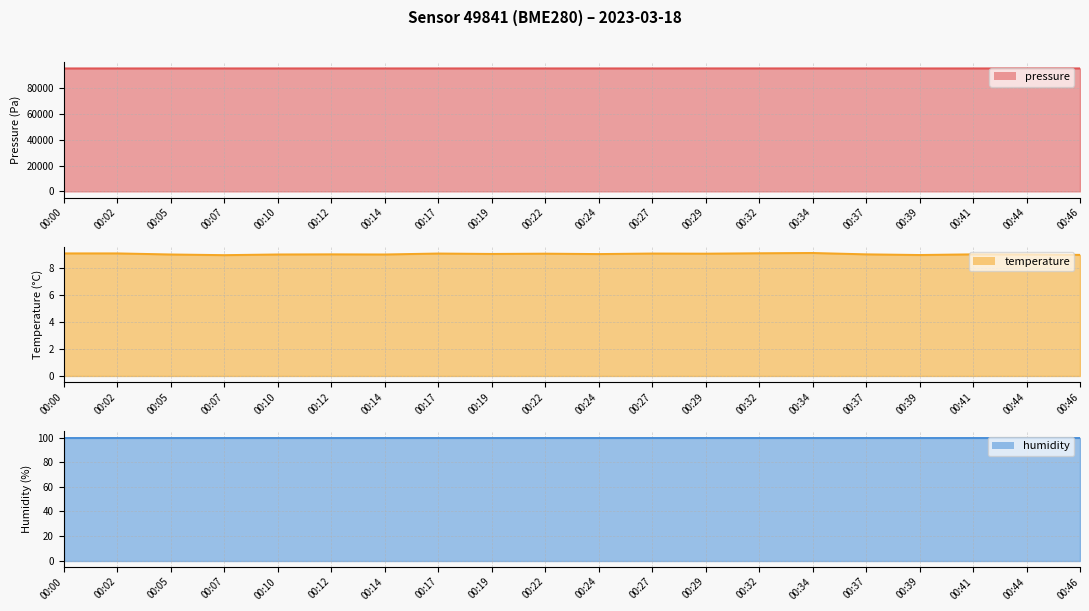

True or false: pressure has a value of 95129.3 at 00:32.

True